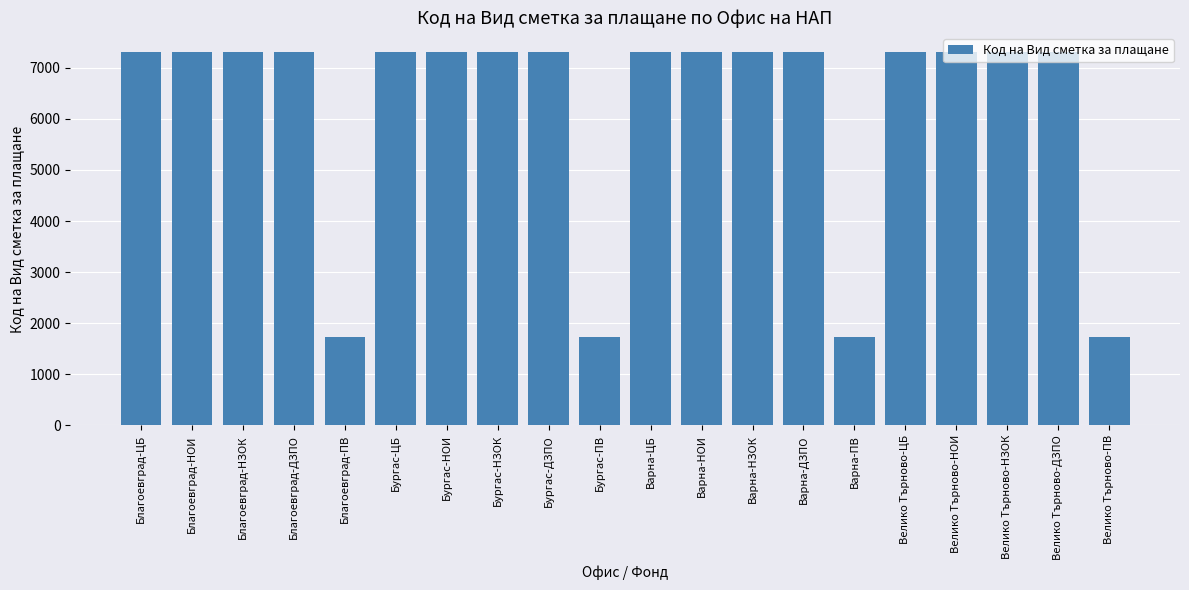

What is the difference between the maximum and second lowest values?

5596